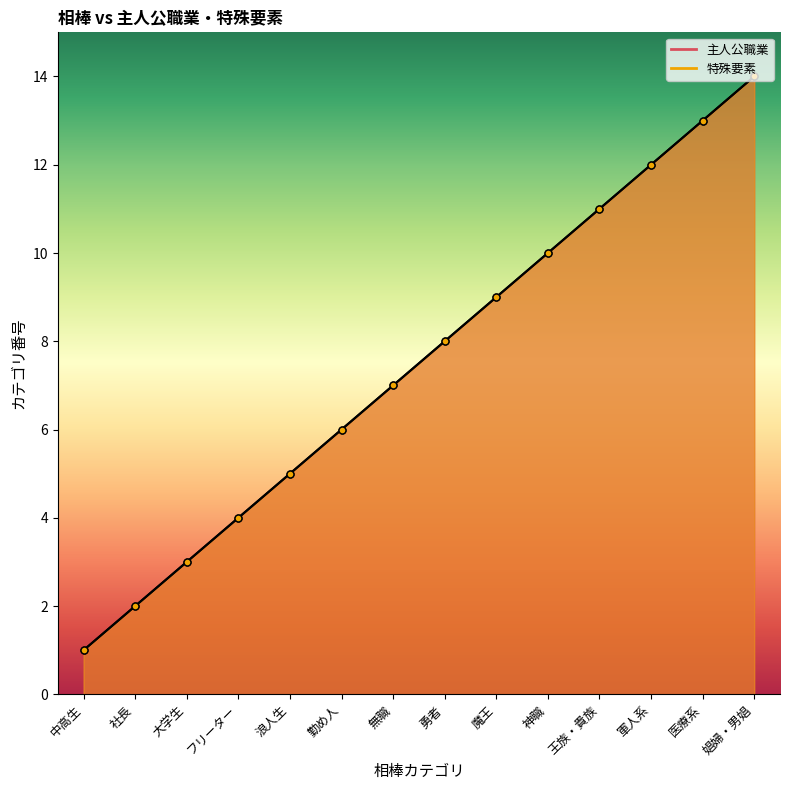

Reading left to right, transcribe all the data shown in this chart.

主人公職業: 1	2	3	4	5	6	7	8	9	10	11	12	13	14
特殊要素: 1	2	3	4	5	6	7	8	9	10	11	12	13	14